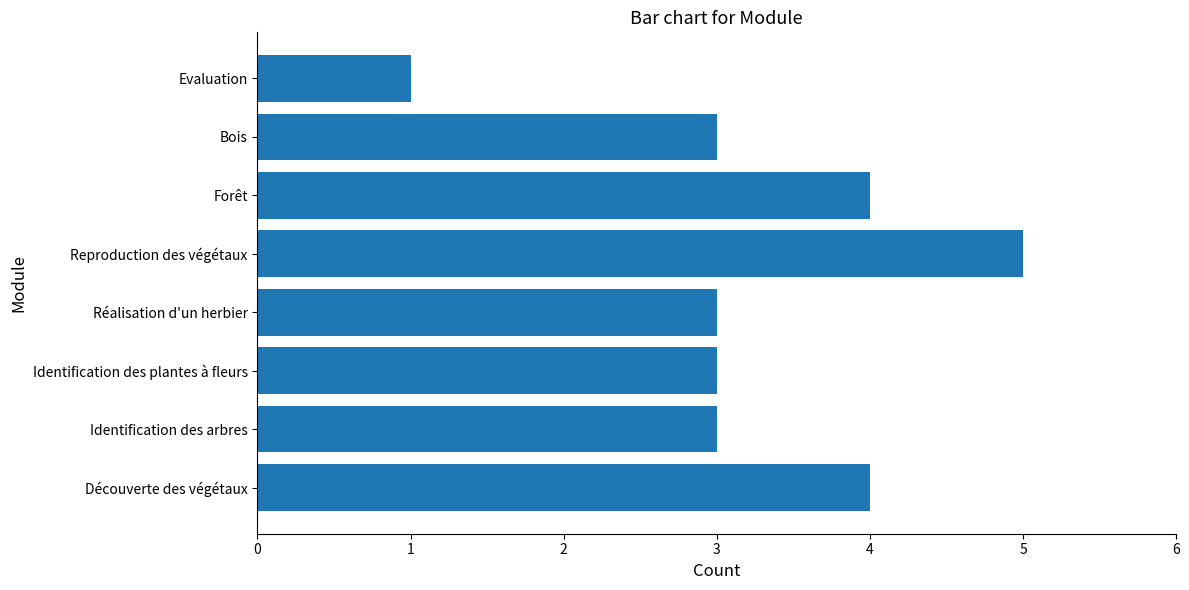

What is the approximate value at Forêt?

4